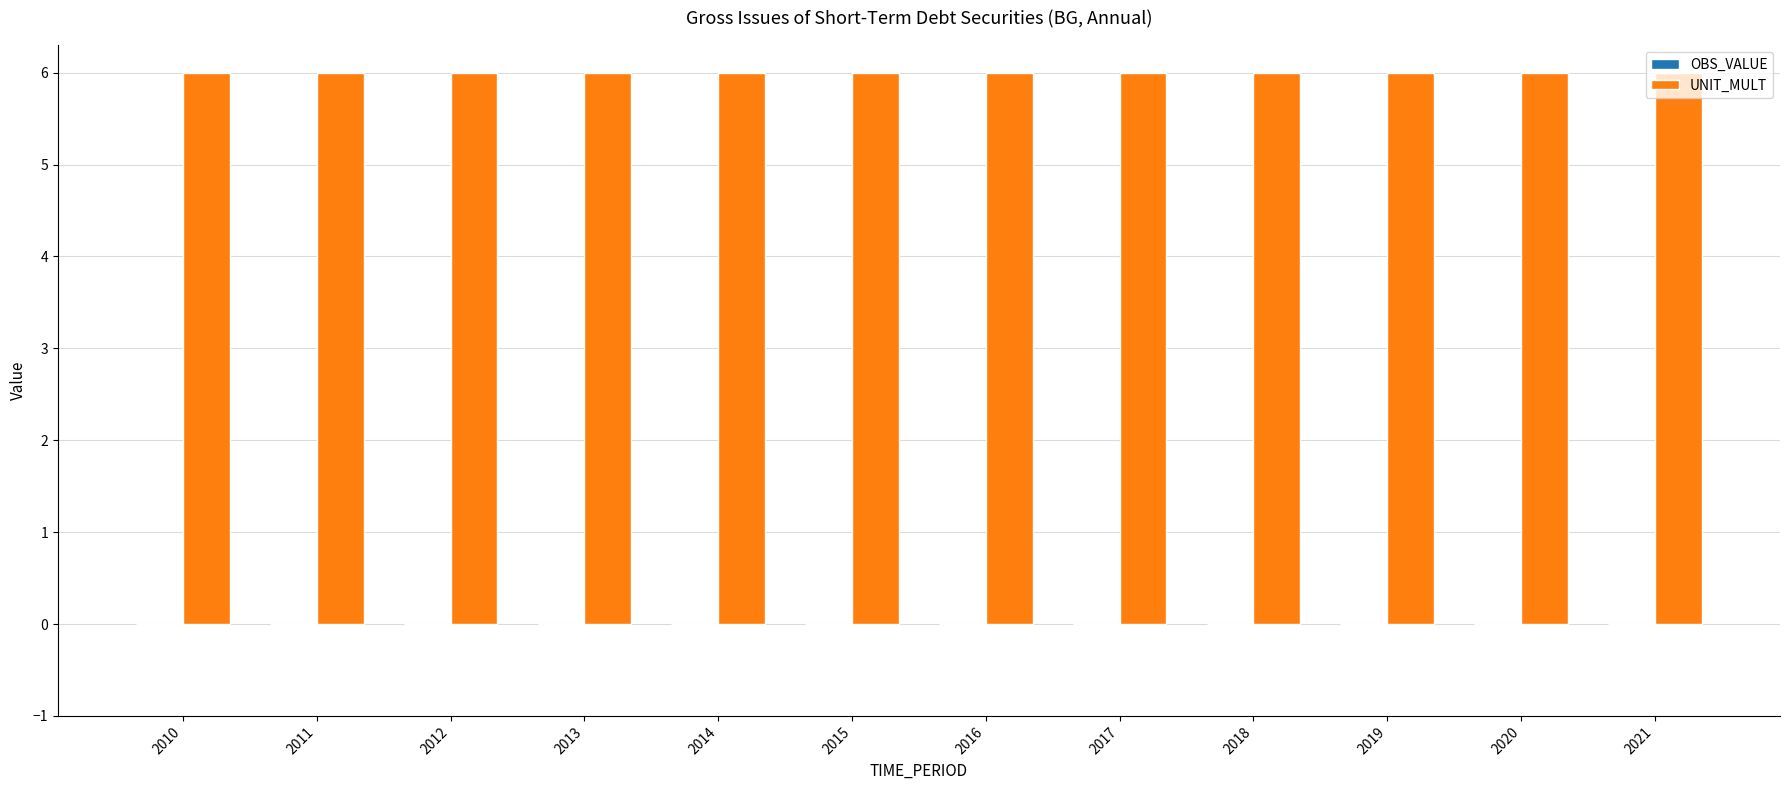

Reading right to left, list all the values displayed in this chart.

OBS_VALUE: 2021=0	2020=0	2019=0	2018=0	2017=0	2016=0	2015=0	2014=0	2013=0	2012=0	2011=0	2010=0
UNIT_MULT: 2021=6	2020=6	2019=6	2018=6	2017=6	2016=6	2015=6	2014=6	2013=6	2012=6	2011=6	2010=6